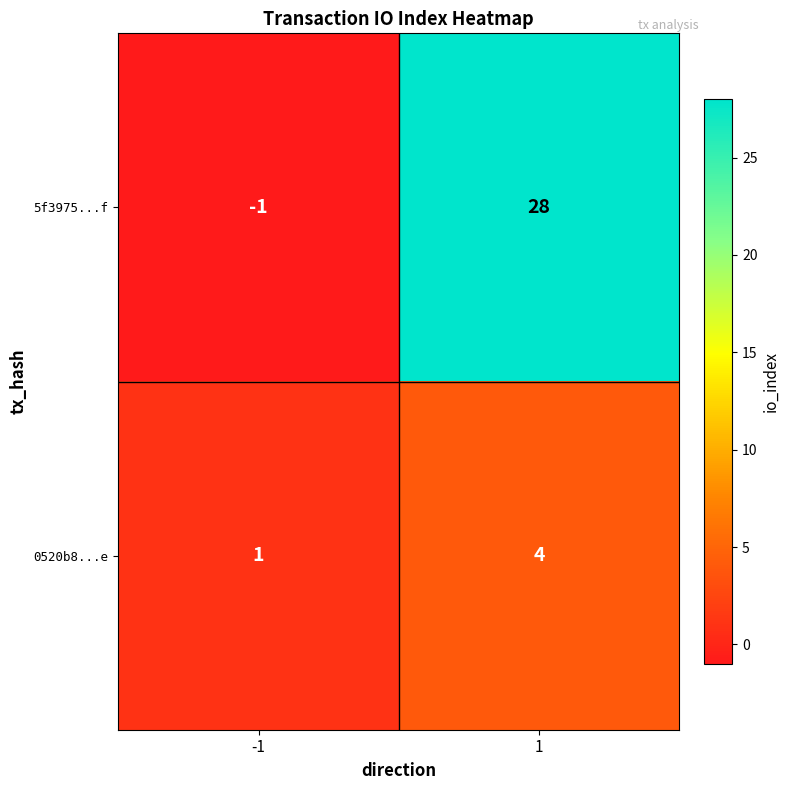

Which label corresponds to the smallest value in the chart?

-1